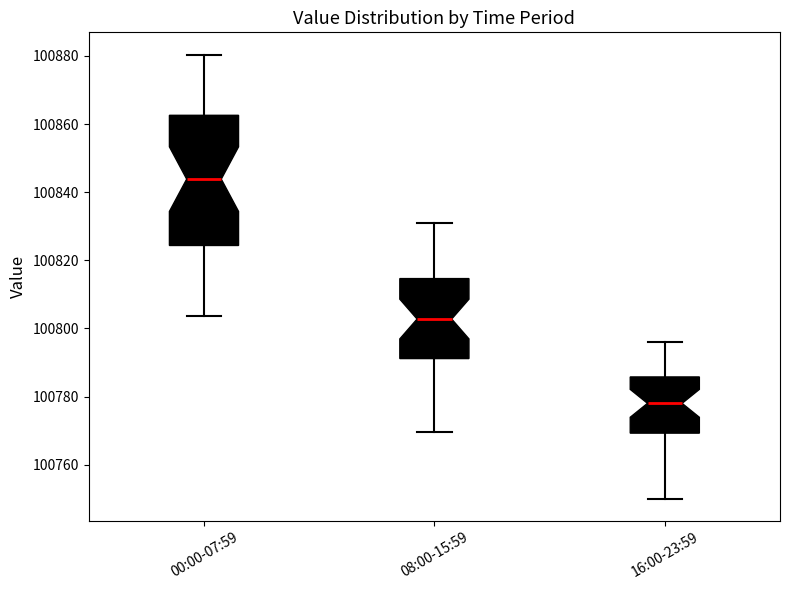

Which box has the lowest median line?

16:00-23:59